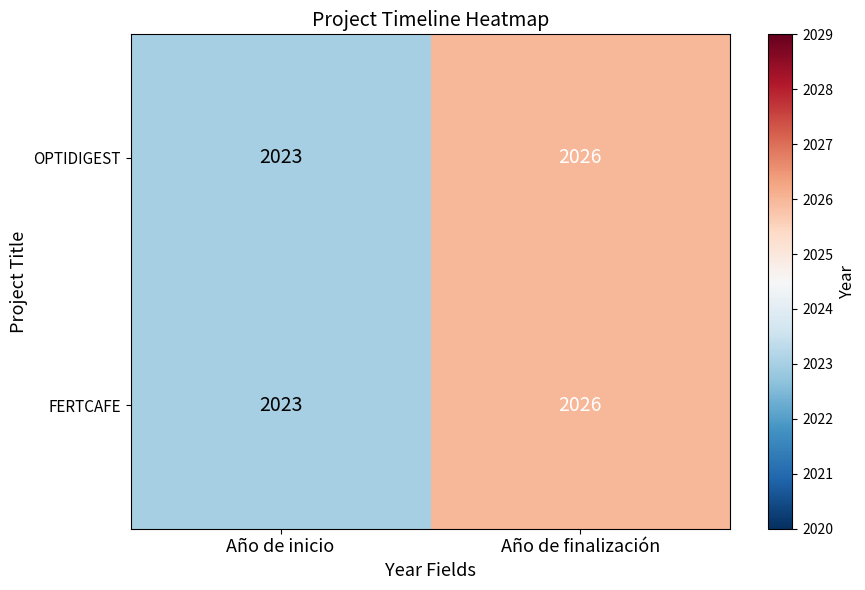

Read the OPTIDIGEST value at Año de finalización.

2026